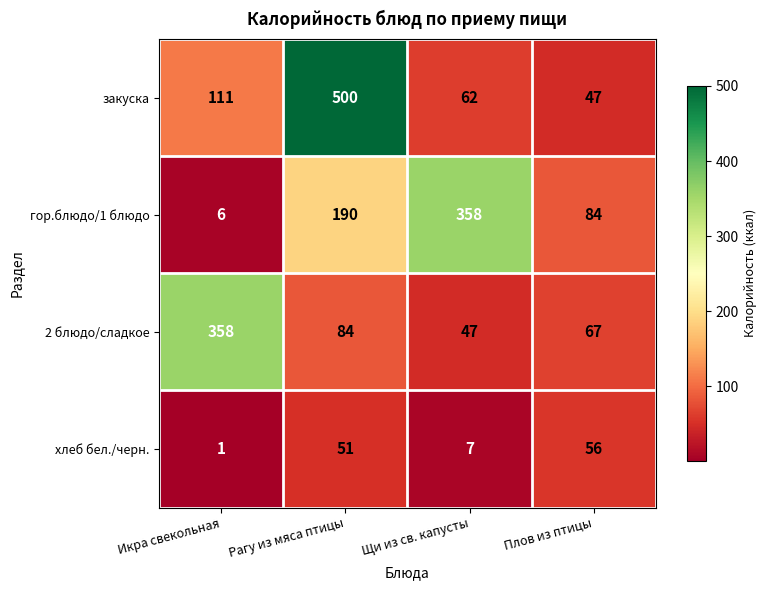

Where is хлеб бел./черн. nearest to the value 28?

Щи из св. капусты